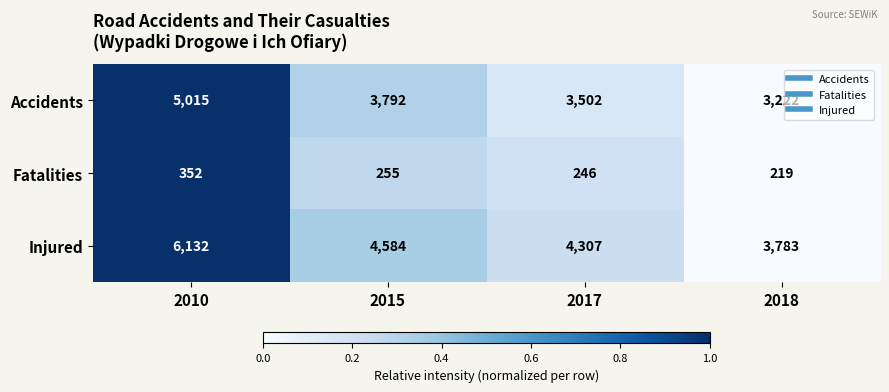

At which category is the sum across all series the highest?

2010